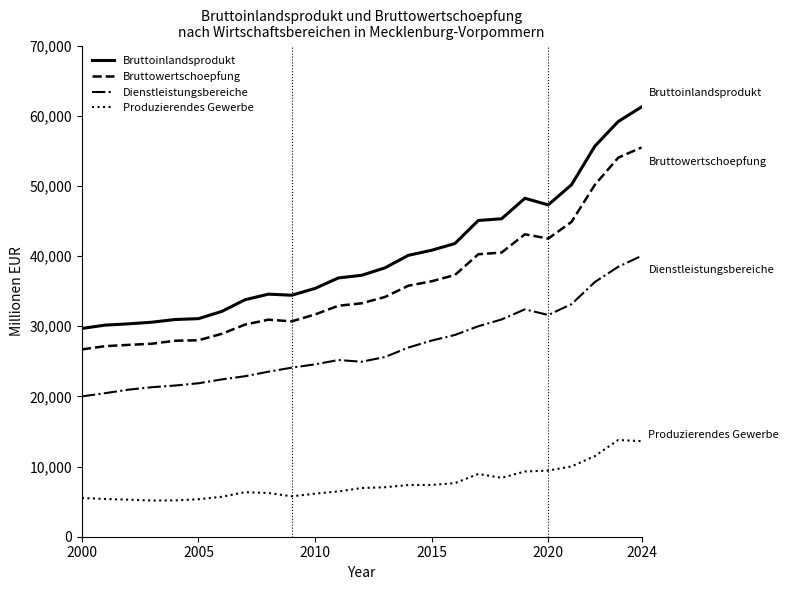

Which series has the widest spread of values?

Bruttoinlandsprodukt